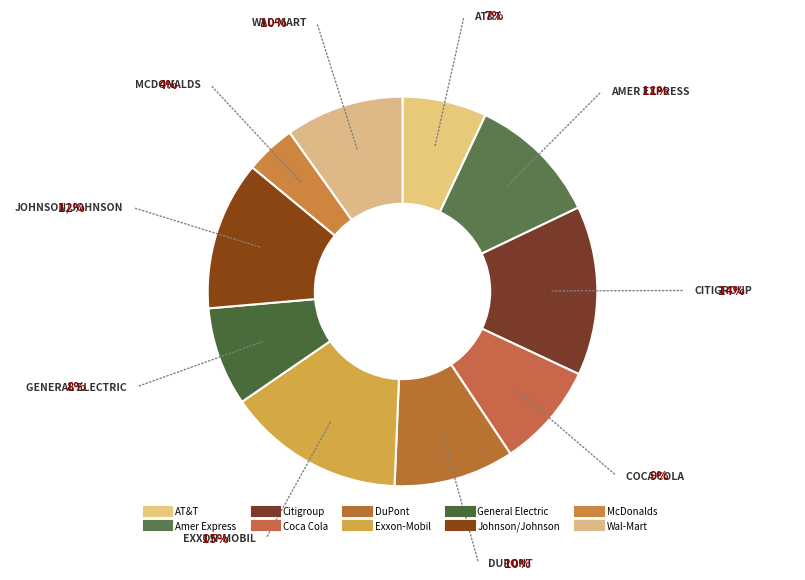

Which has a higher value, Amer Express or Citigroup?

Citigroup